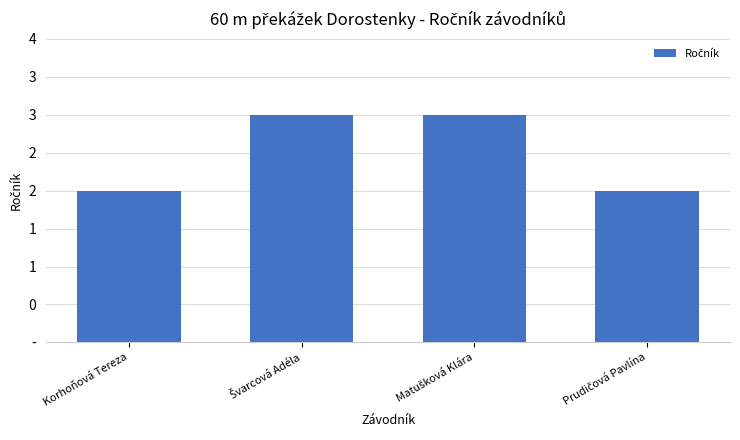

What is the label of the 1st bar from the left?

Korhoňová Tereza